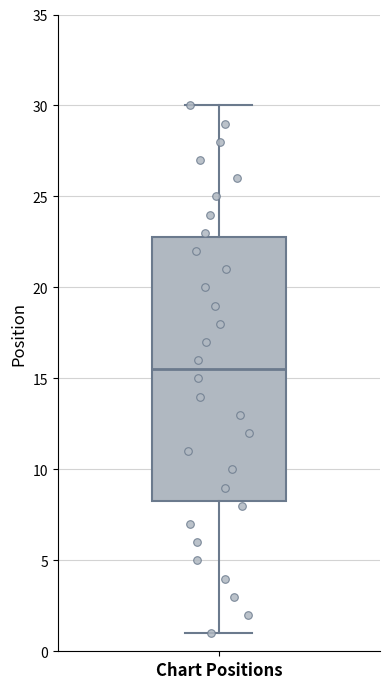

Where is the lower edge of the box for Chart Positions on the y-axis? The values are not printed on the chart, so give them approximately, as read against the axis.

8.5